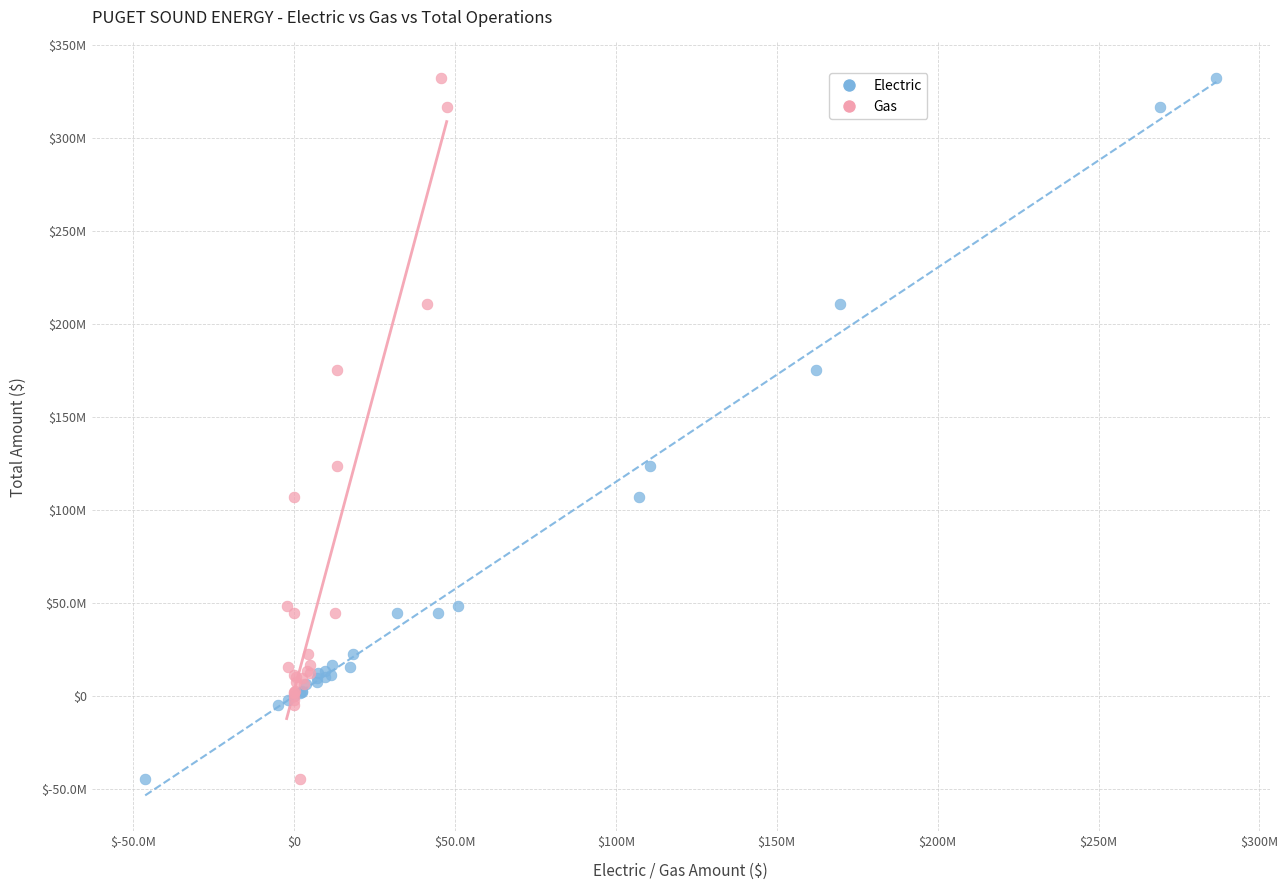

What are all the series names shown in the legend?

Electric, Gas